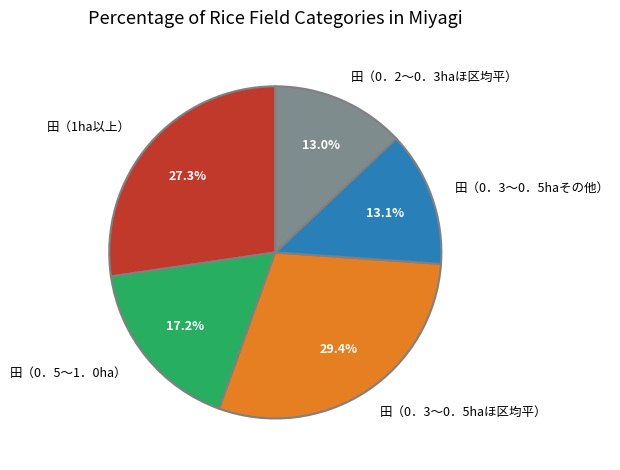

How many slices are in this pie chart?

5